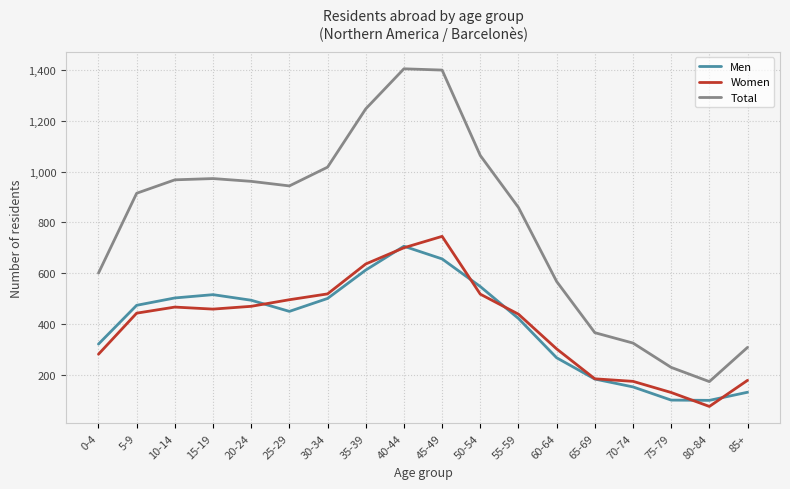

At which label does Total reach its minimum?

80-84